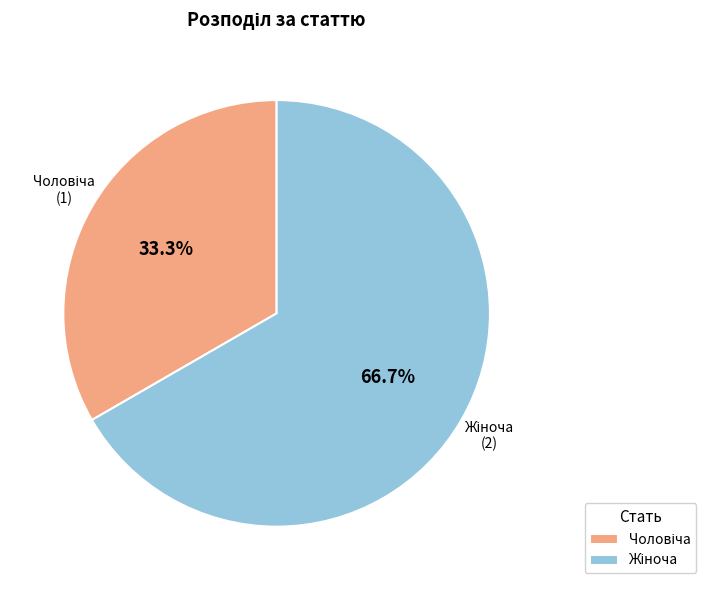

Does any single category account for the majority?

Yes